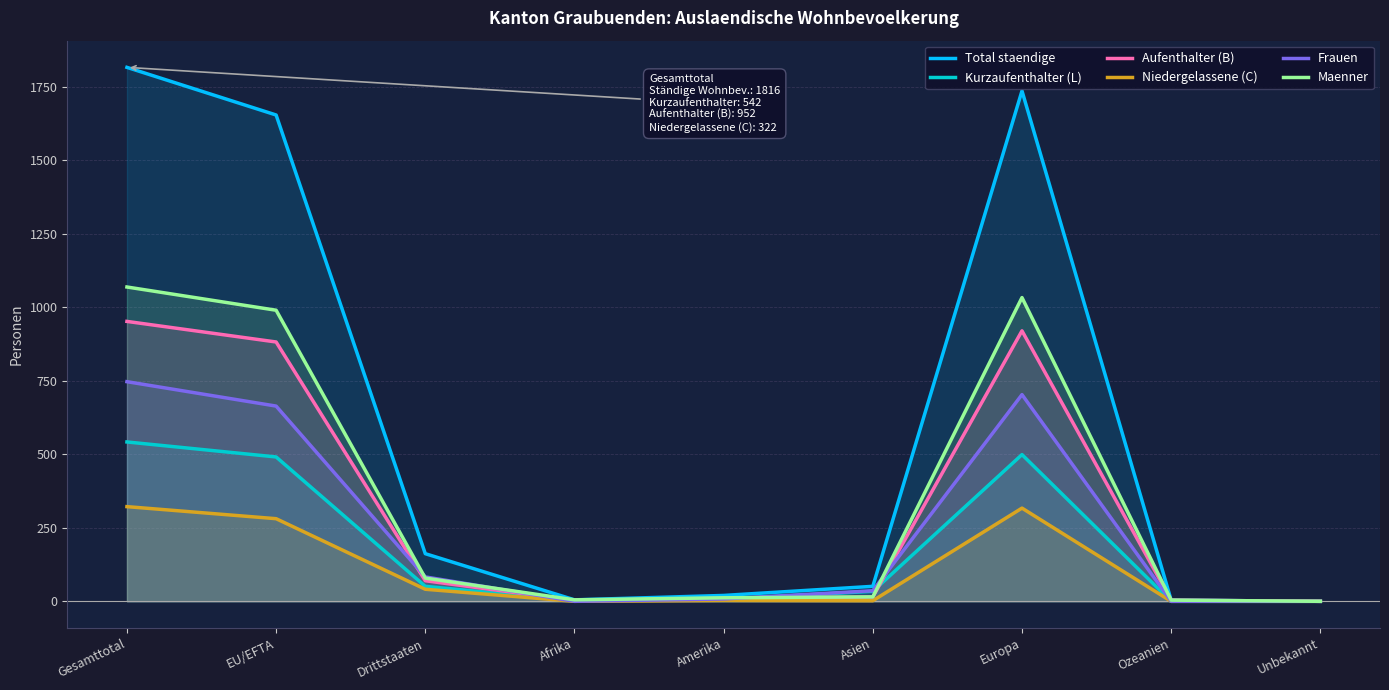

How many lines are shown in the chart?

6